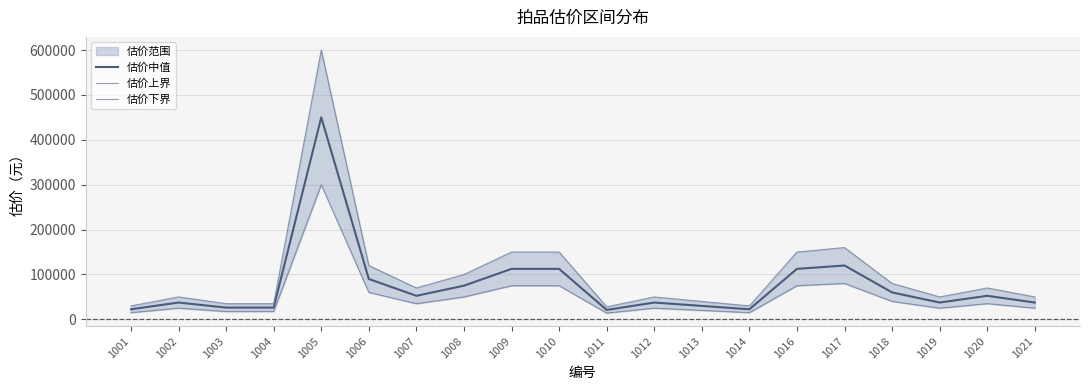

True or false: 估价下界 and 估价上界 intersect in this chart.

False